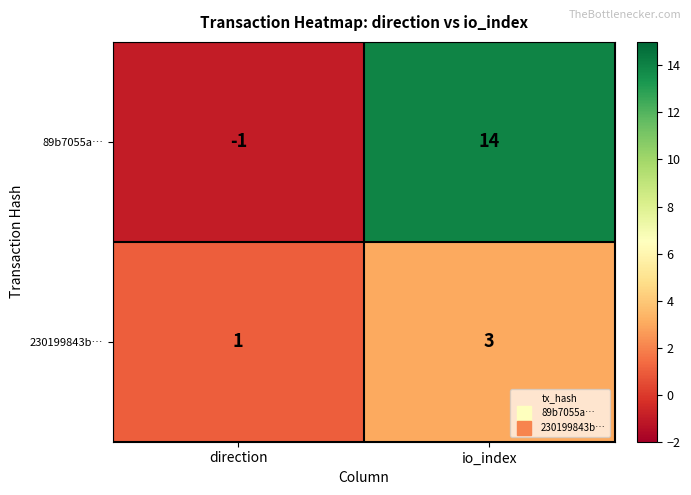

What is the sum of the 230199843b… values at direction and io_index?

4